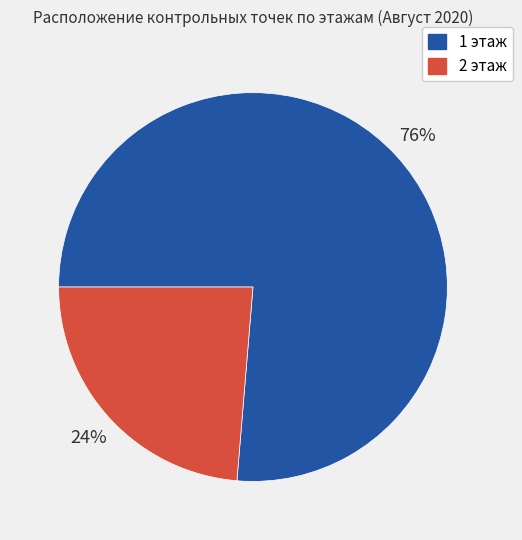

Which category has the smallest portion of the pie?

2 этаж